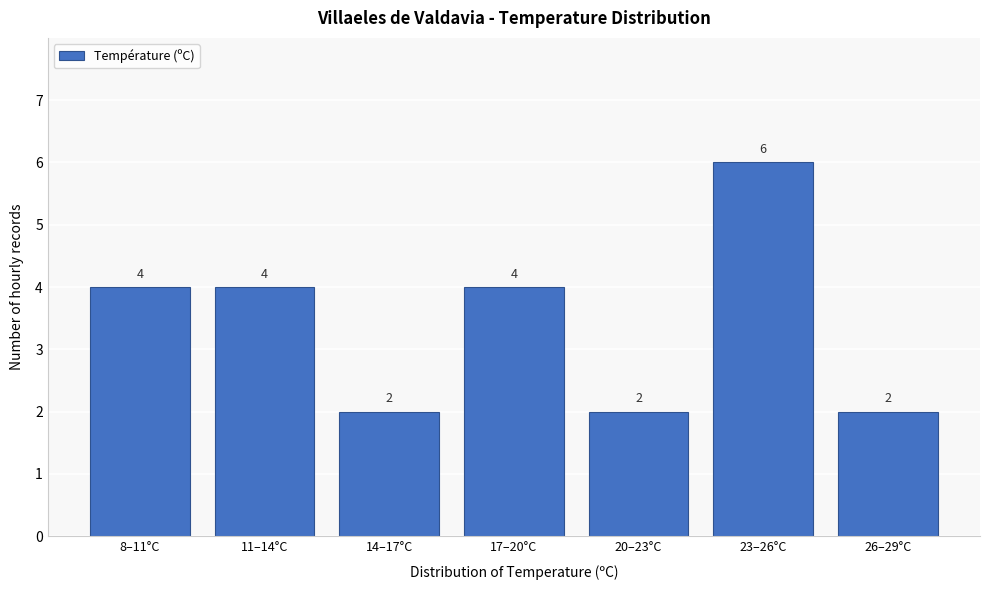

Reading right to left, what are all the values shown in this chart?

26–29°C=2	23–26°C=6	20–23°C=2	17–20°C=4	14–17°C=2	11–14°C=4	8–11°C=4